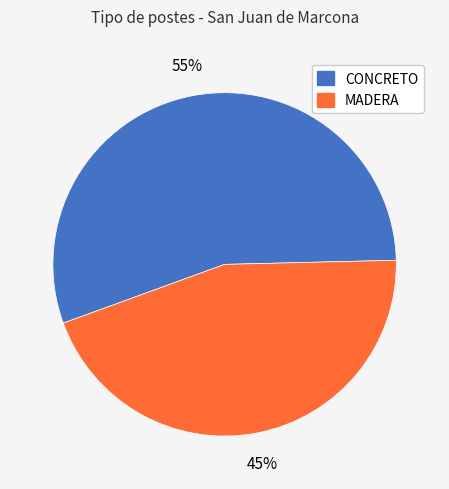

To the nearest percent, what is the combined percentage of CONCRETO and MADERA?

100%